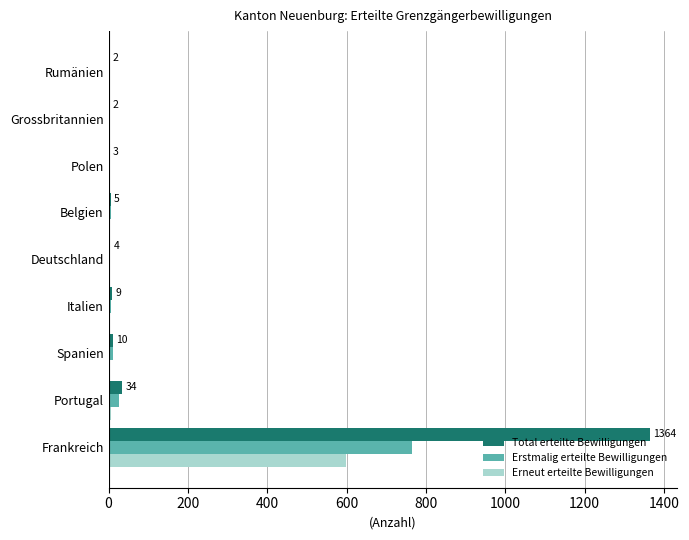

Is the value of Erstmalig erteilte Bewilligungen at Italien greater than the value of Total erteilte Bewilligungen at Frankreich?

No